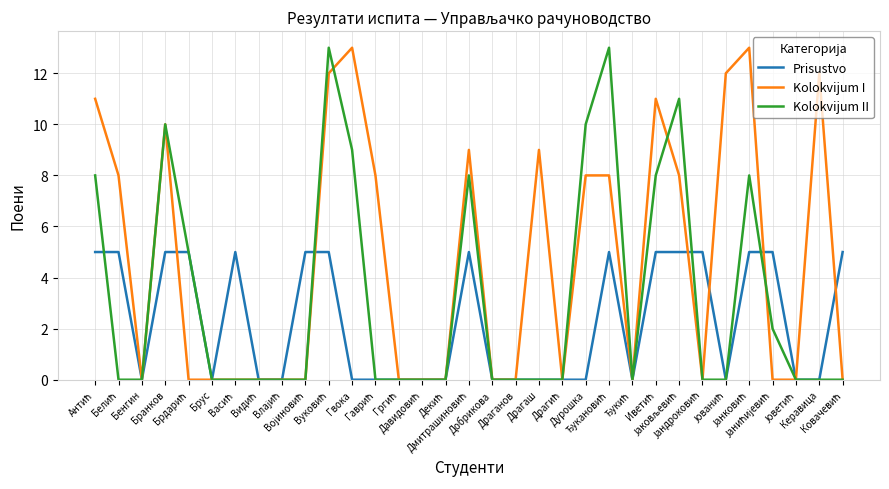

Reading right to left, transcribe all the data shown in this chart.

Prisustvo: 5	0	0	5	5	0	5	5	5	0	5	0	0	0	0	0	5	0	0	0	0	0	5	5	0	0	5	0	5	5	0	5	5
Kolokvijum I: 0	12	0	0	13	12	0	8	11	0	8	8	0	9	0	0	9	0	0	0	8	13	12	0	0	0	0	0	0	10	0	8	11
Kolokvijum II: 0	0	0	2	8	0	0	11	8	0	13	10	0	0	0	0	8	0	0	0	0	9	13	0	0	0	0	0	5	10	0	0	8